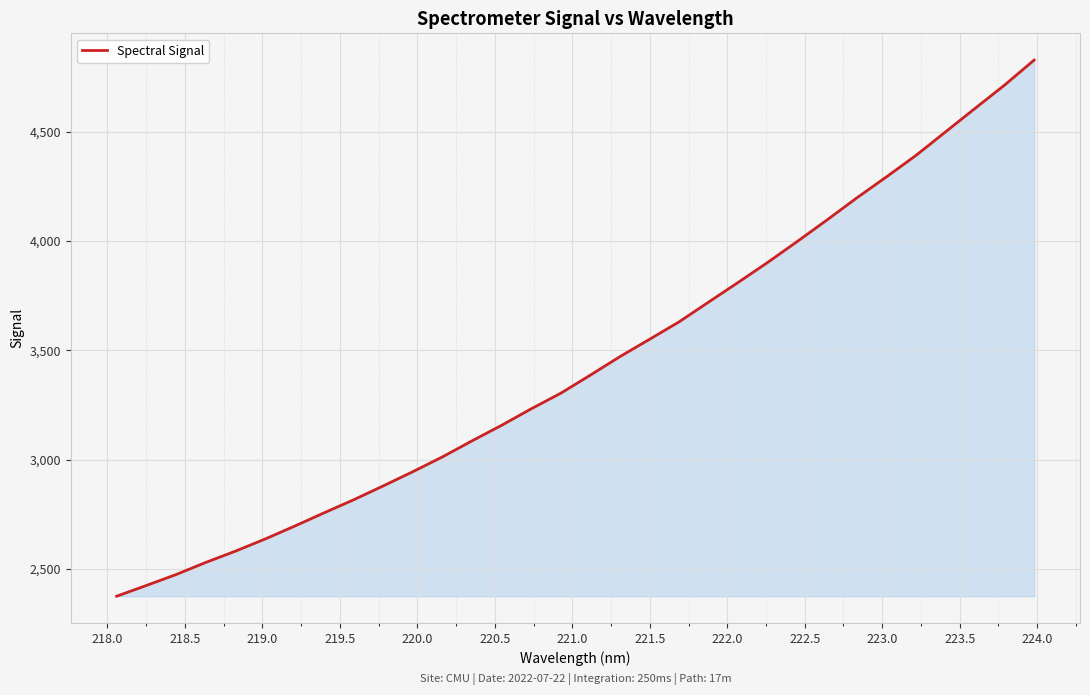

What is the difference between the maximum and minimum values?

2453.2